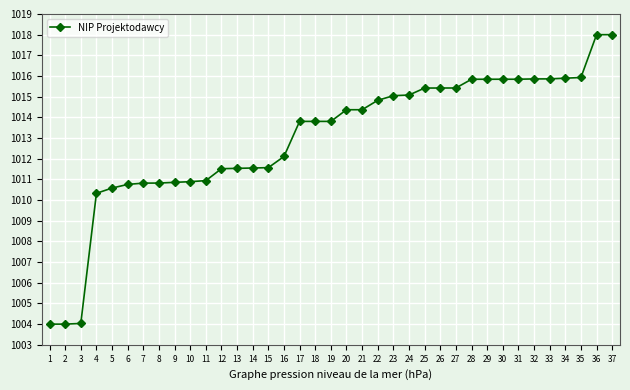

True or false: the data shows 1011.6 at 14.

True